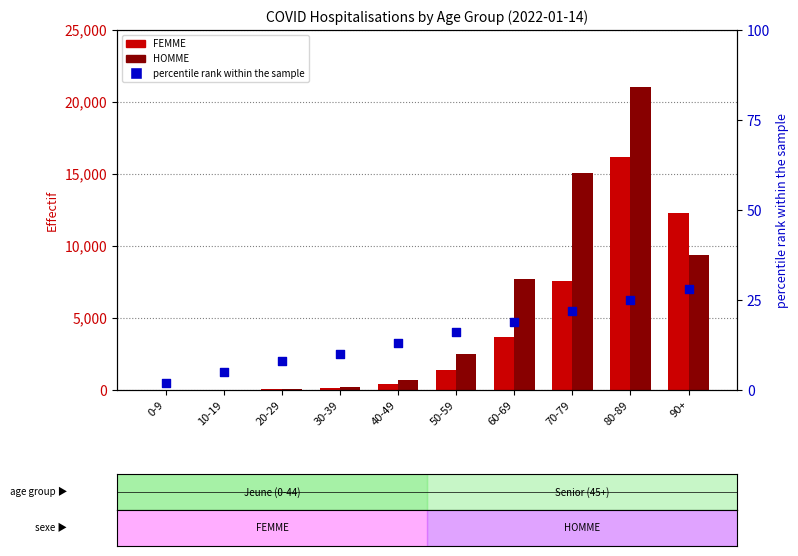

Which series has the largest total across all categories?

HOMME